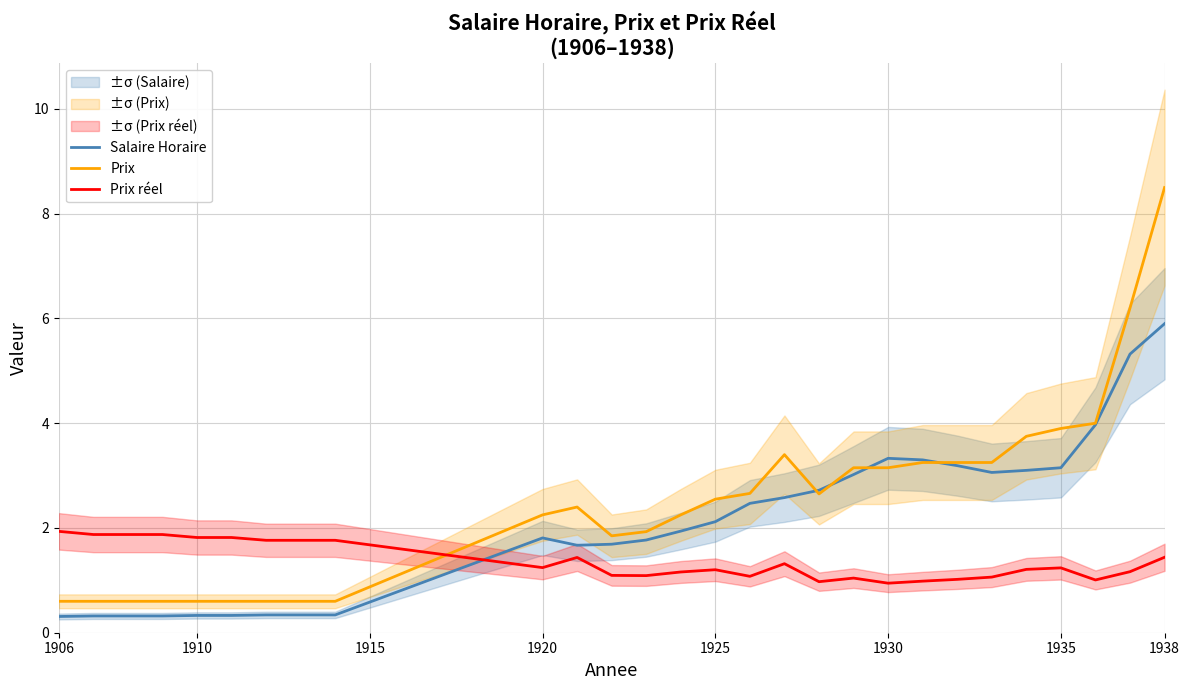

The value of Prix réel at 1920 is 1.8. True or false?

False